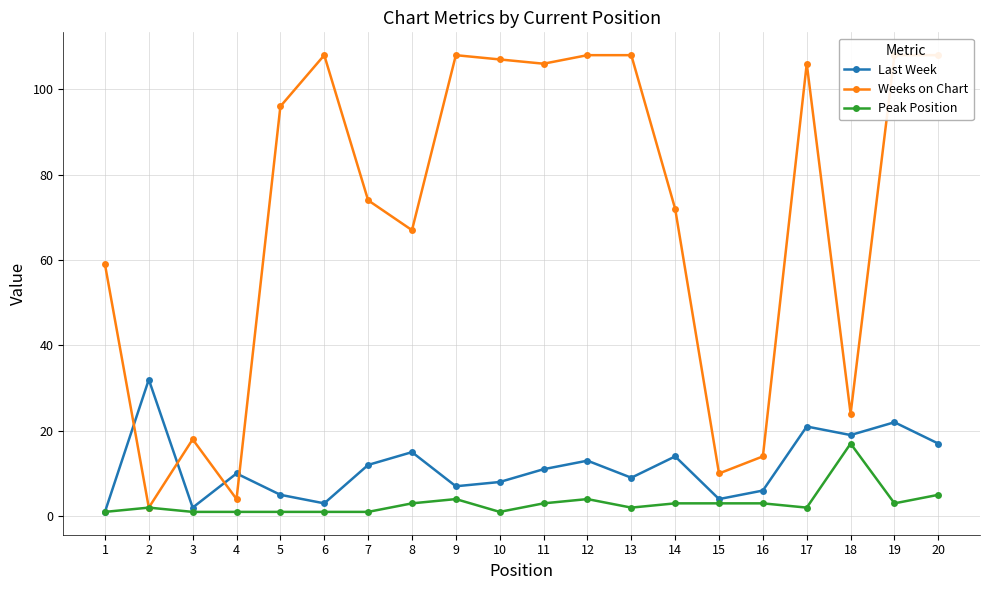

Reading left to right, extract all data points from this chart.

Last Week: 1=1	2=32	3=2	4=10	5=5	6=3	7=12	8=15	9=7	10=8	11=11	12=13	13=9	14=14	15=4	16=6	17=21	18=19	19=22	20=17
Weeks on Chart: 1=59	2=2	3=18	4=4	5=96	6=108	7=74	8=67	9=108	10=107	11=106	12=108	13=108	14=72	15=10	16=14	17=106	18=24	19=108	20=108
Peak Position: 1=1	2=2	3=1	4=1	5=1	6=1	7=1	8=3	9=4	10=1	11=3	12=4	13=2	14=3	15=3	16=3	17=2	18=17	19=3	20=5